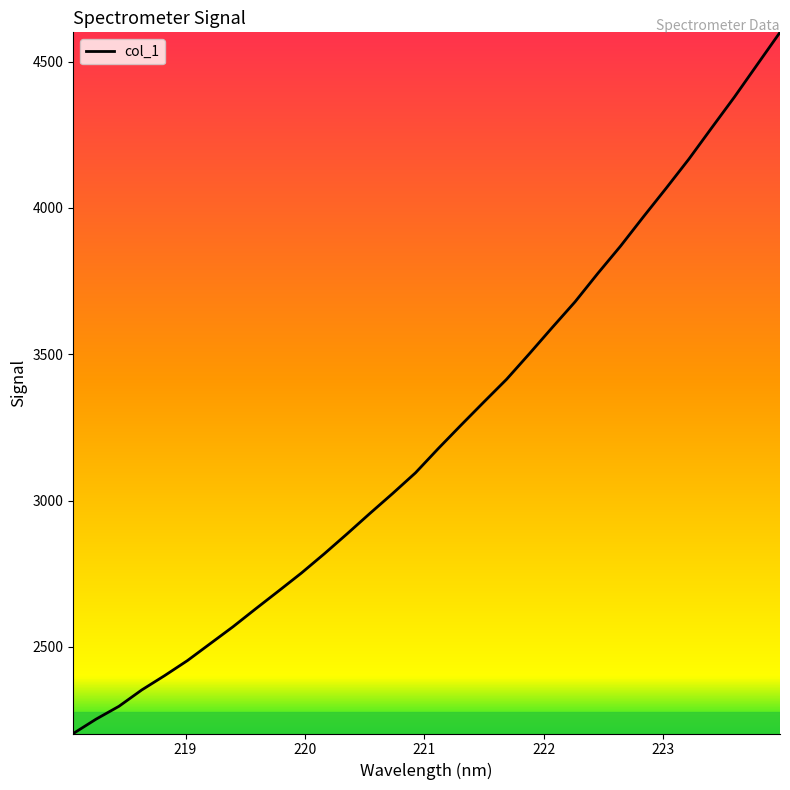

What is the smallest value displayed?

2204.3